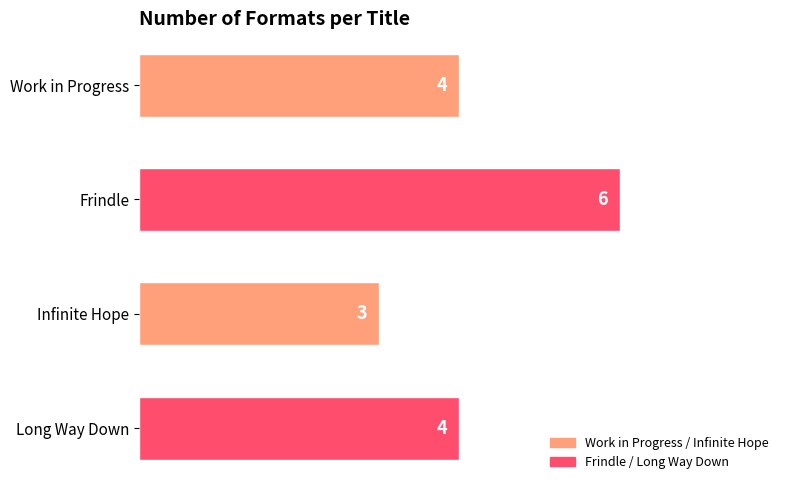

Count the values in the range 4 to 6.

3